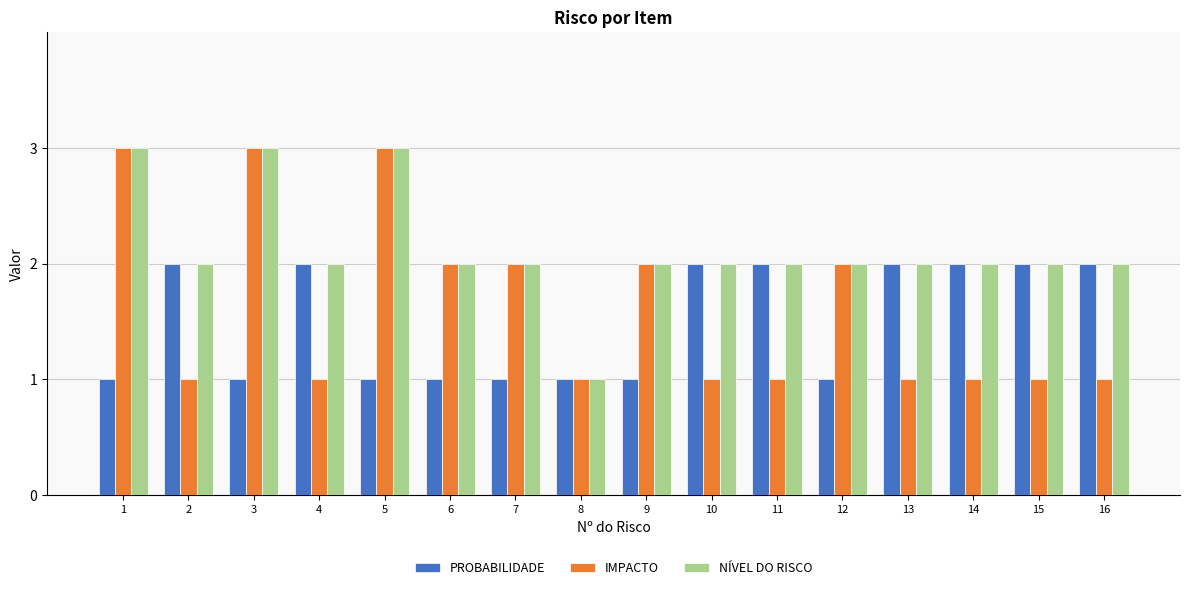

The IMPACTO series shows 1 at 14. True or false?

True